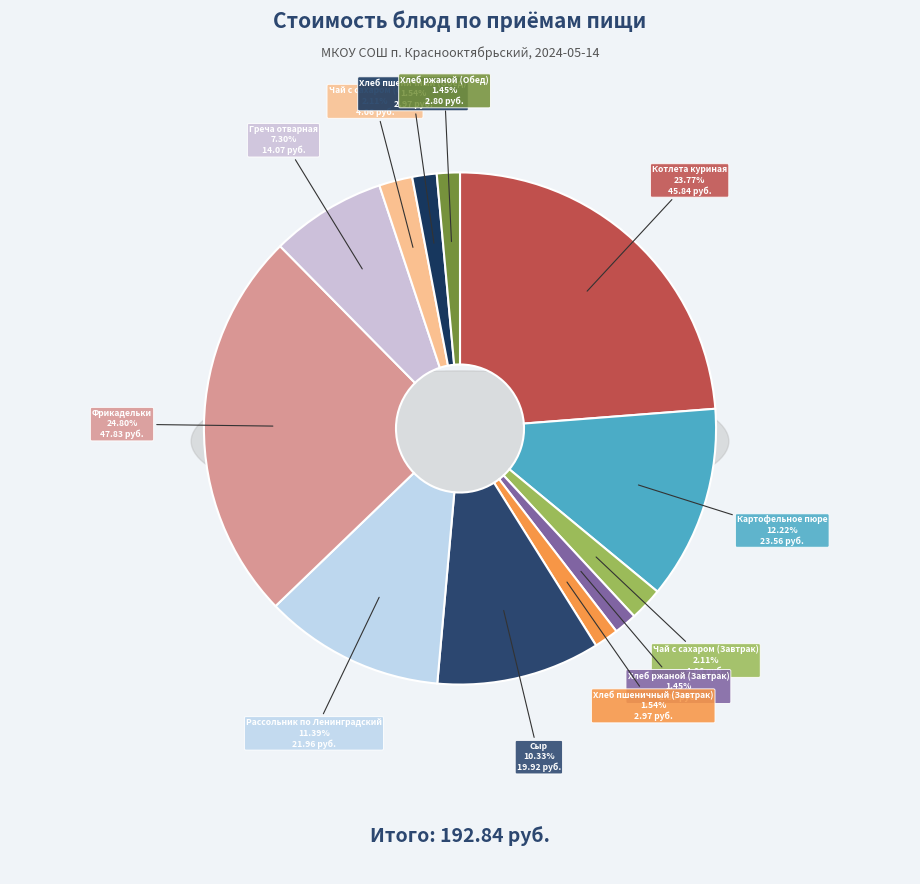

Is it true that Картофельное пюре is 1% of the pie?

False